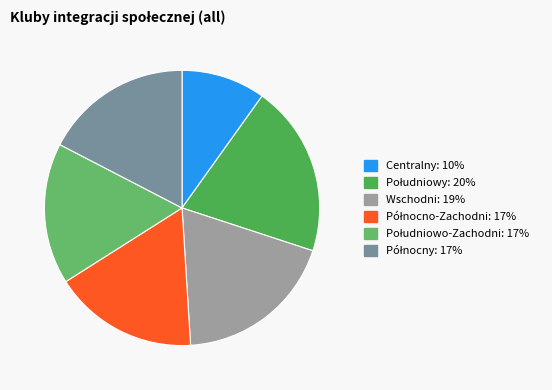

To the nearest percent, what is the average slice percentage?

17%